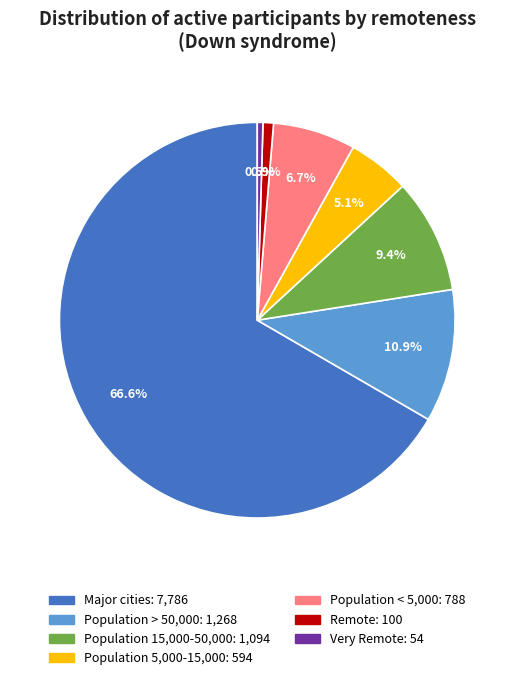

Which category accounts for the majority?

Major cities